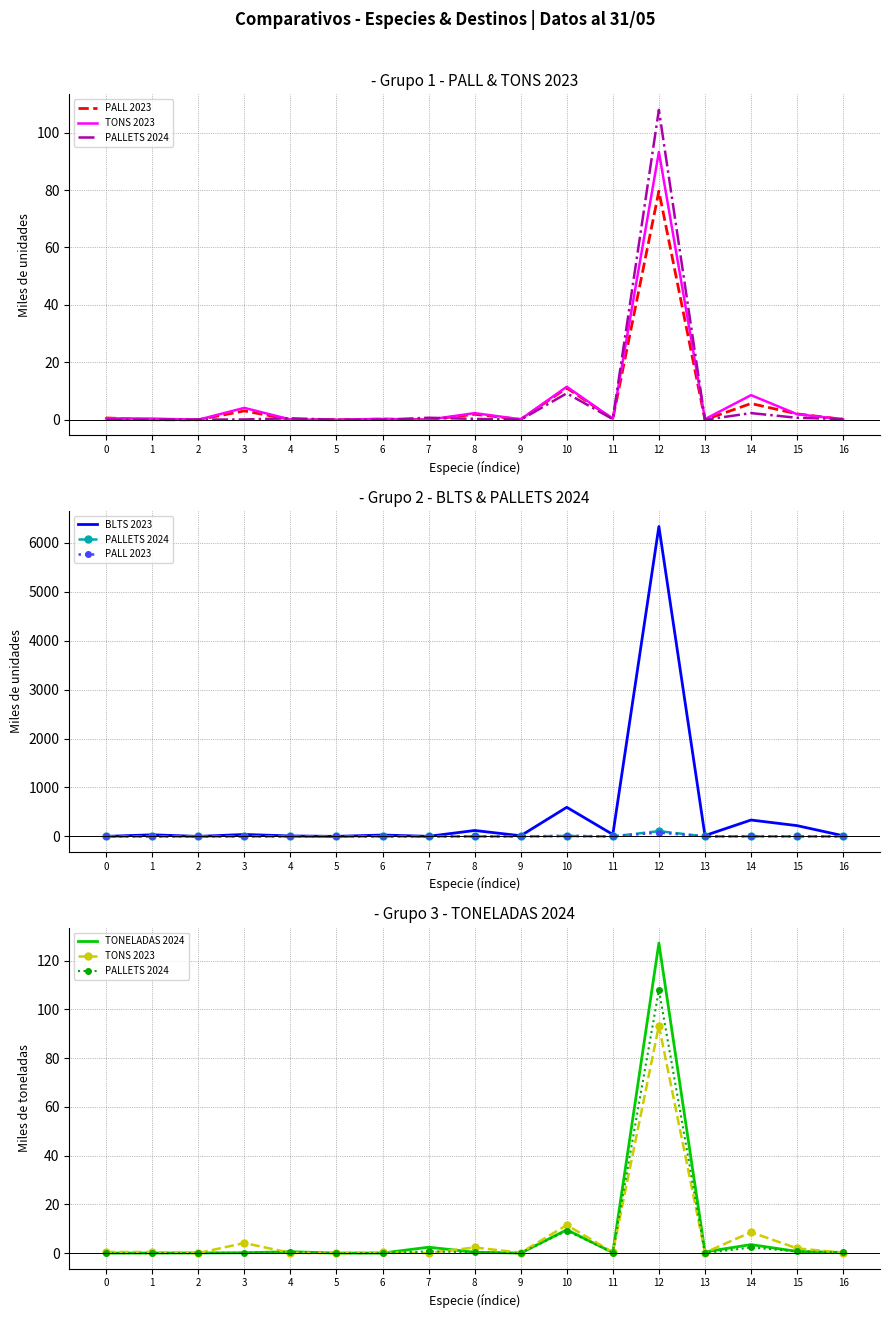

What is the total value across all series at 1?

33.5